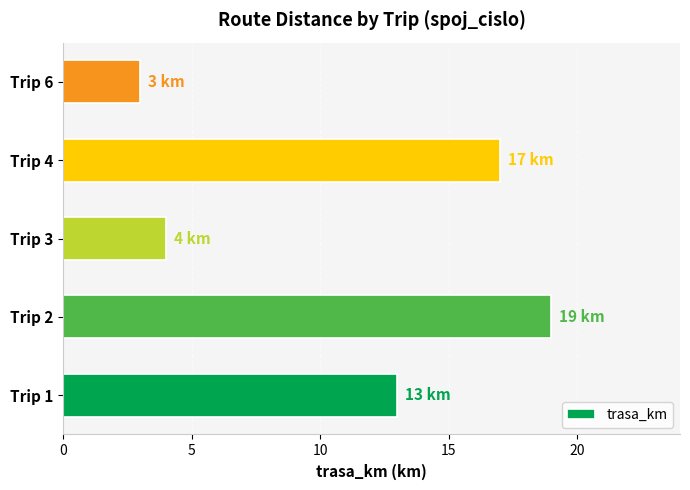

Reading bottom to top, what are all the values shown in this chart?

Trip 1=13	Trip 2=19	Trip 3=4	Trip 4=17	Trip 6=3